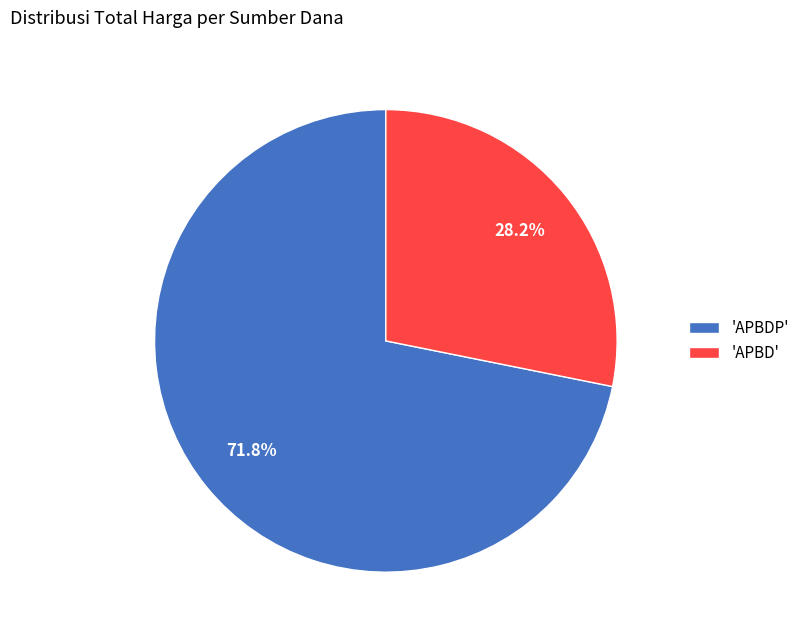

What is the largest slice in the pie chart?

'APBDP'